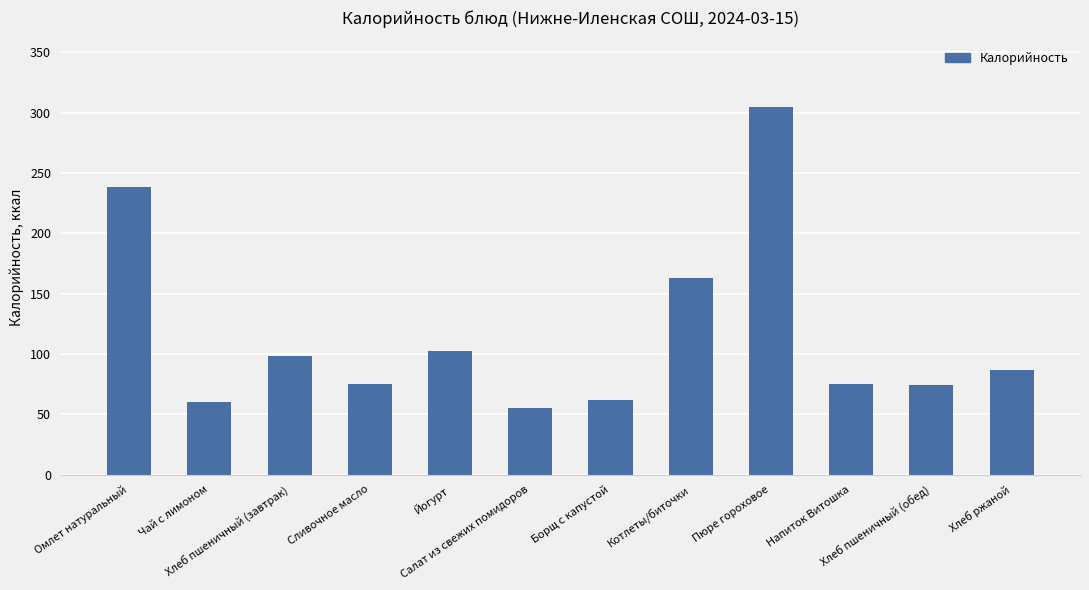

What is the difference between the maximum and second lowest values?

245